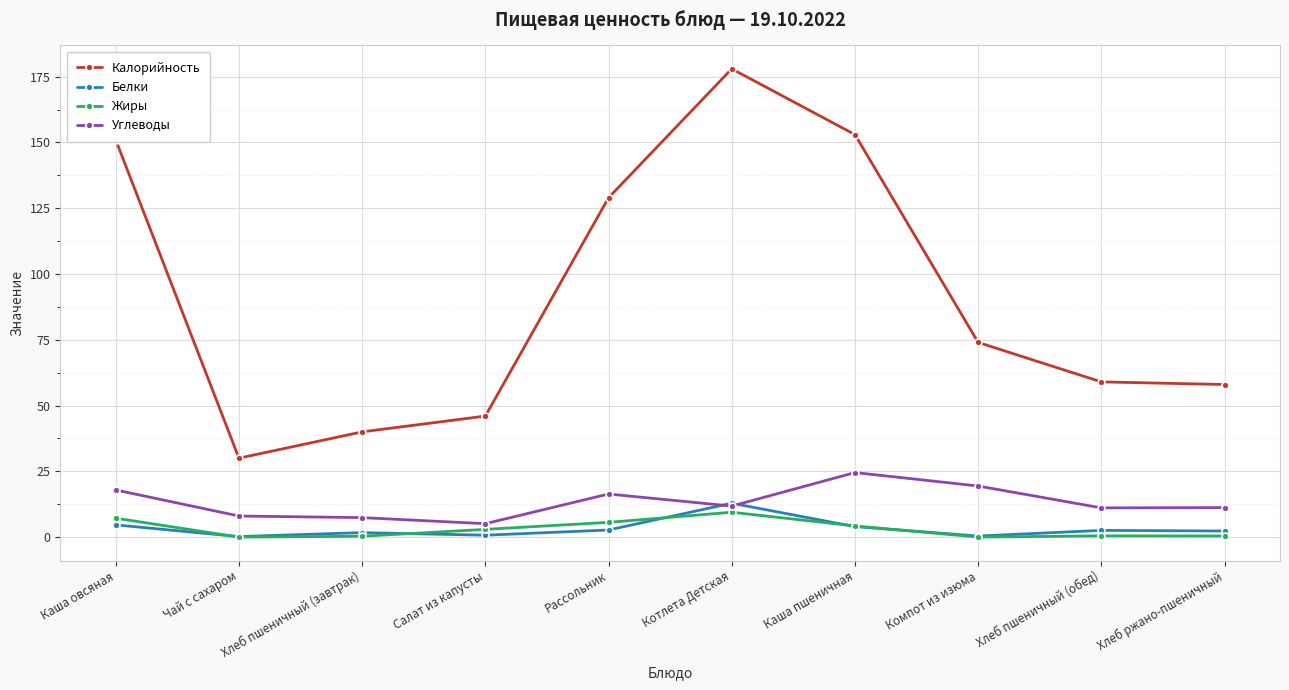

At which category does Калорийность reach its first local peak?

Котлета Детская